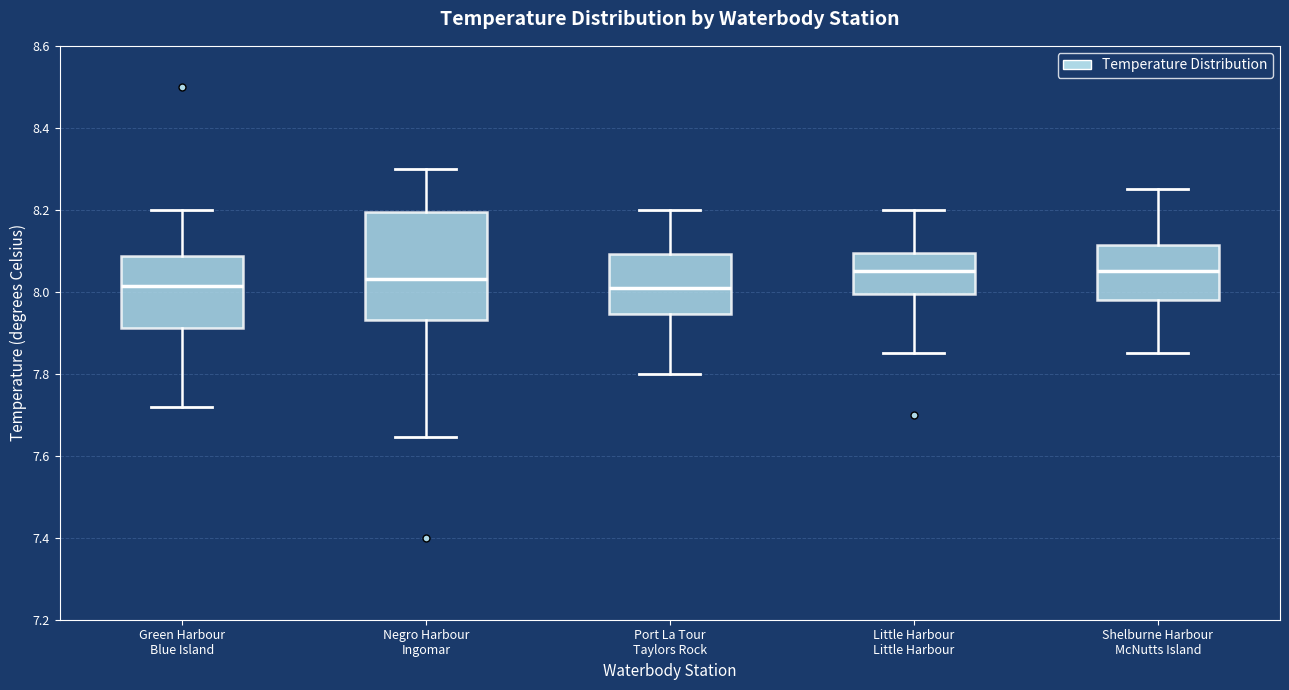

Reading left to right, transcribe this box plot: for each box, give where its median line is, the range the box spans, and where its two whiskers end, as read against the y-axis. The values are not printed on the chart, so give them approximately, as read against the axis.

Green Harbour Blue Island: median 8.02, box 7.92 to 8.08, whiskers 7.72 to 8.20
Negro Harbour Ingomar: median 8.04, box 7.94 to 8.20, whiskers 7.64 to 8.30
Port La Tour Taylors Rock: median 8.02, box 7.94 to 8.10, whiskers 7.80 to 8.20
Little Harbour Little Harbour: median 8.06, box 8.00 to 8.10, whiskers 7.86 to 8.20
Shelburne Harbour McNutts Island: median 8.06, box 7.98 to 8.12, whiskers 7.86 to 8.26